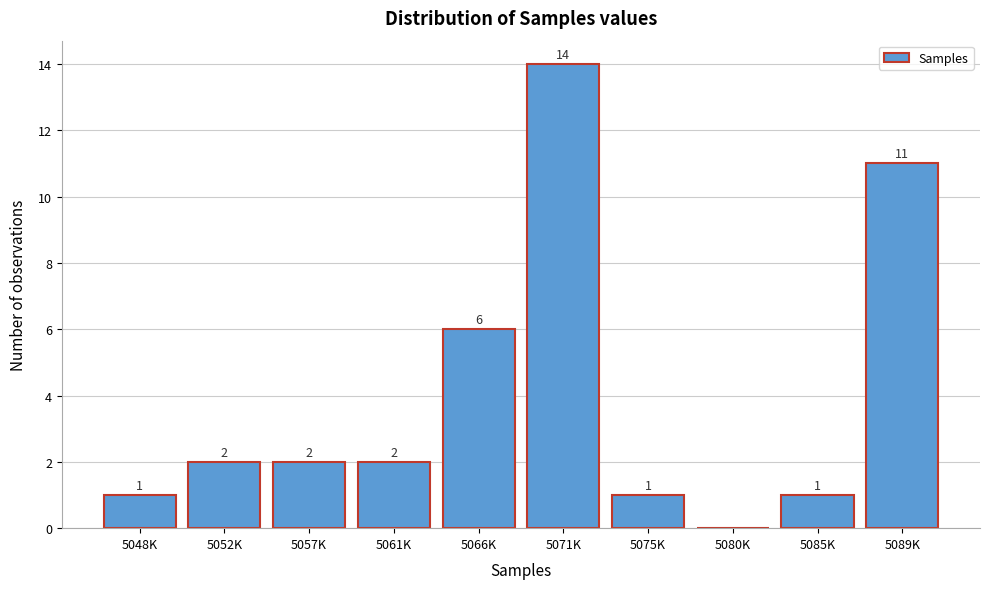

Reading left to right, list all the values displayed in this chart.

5048K=1	5052K=2	5057K=2	5061K=2	5066K=6	5071K=14	5075K=1	5080K=0	5085K=1	5089K=11